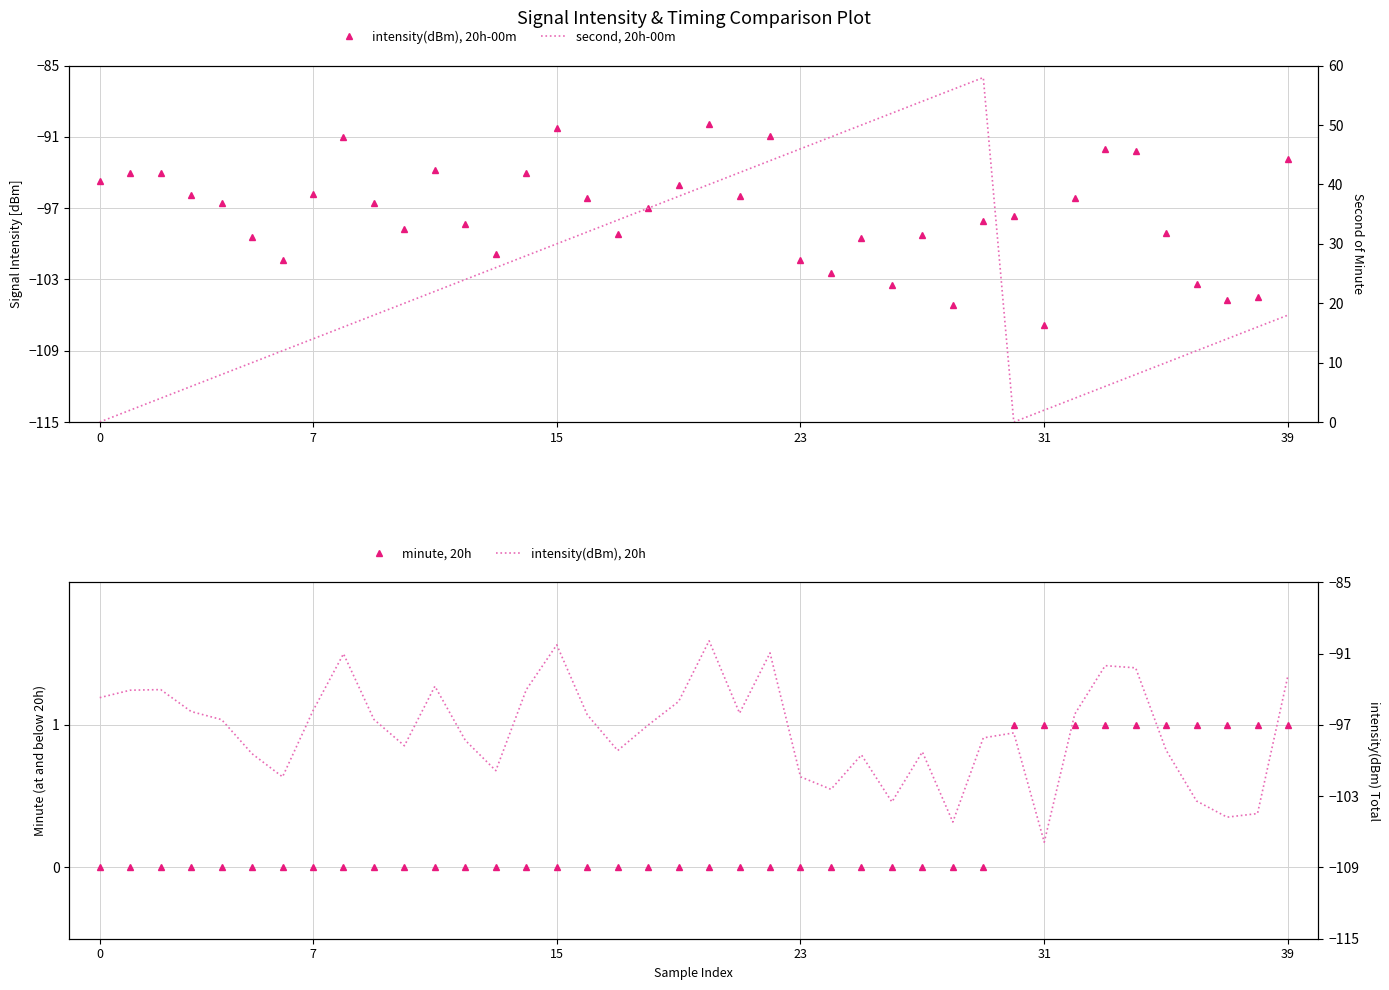

Rank the series at 21 from lowest to highest value.

intensity(dBm), 20h-00m, intensity(dBm), 20h, minute, 20h, second, 20h-00m